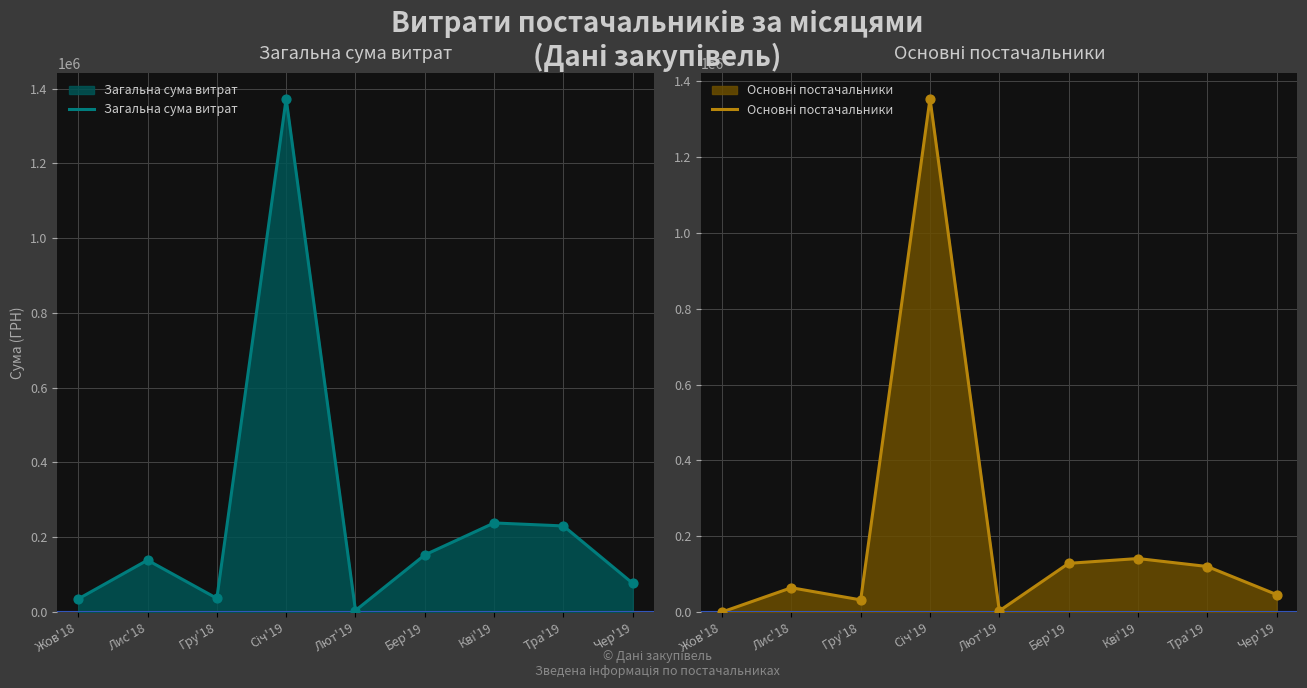

Which series reaches the maximum Y coordinate?

Загальна сума витрат